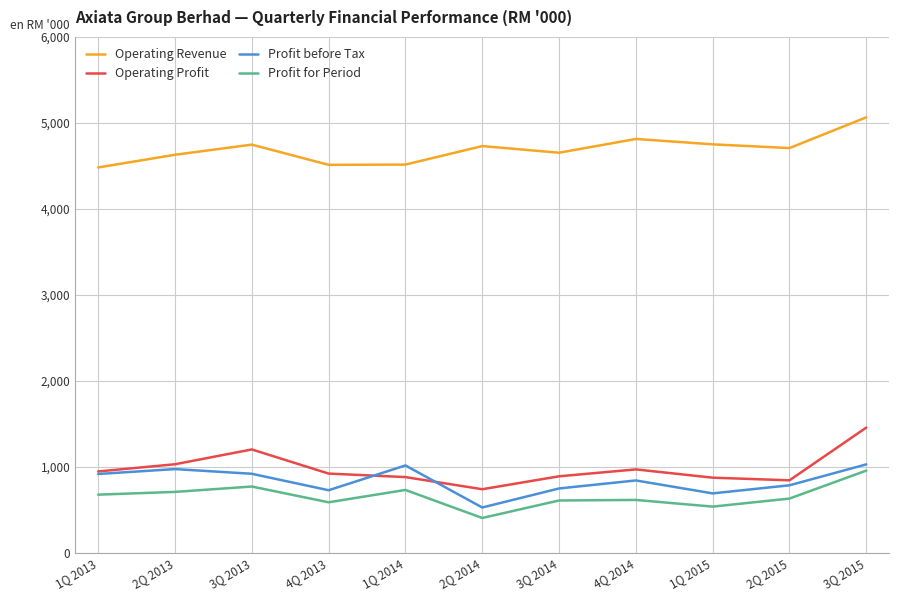

What is the difference between the highest and lowest values at 3Q 2013?

3977537